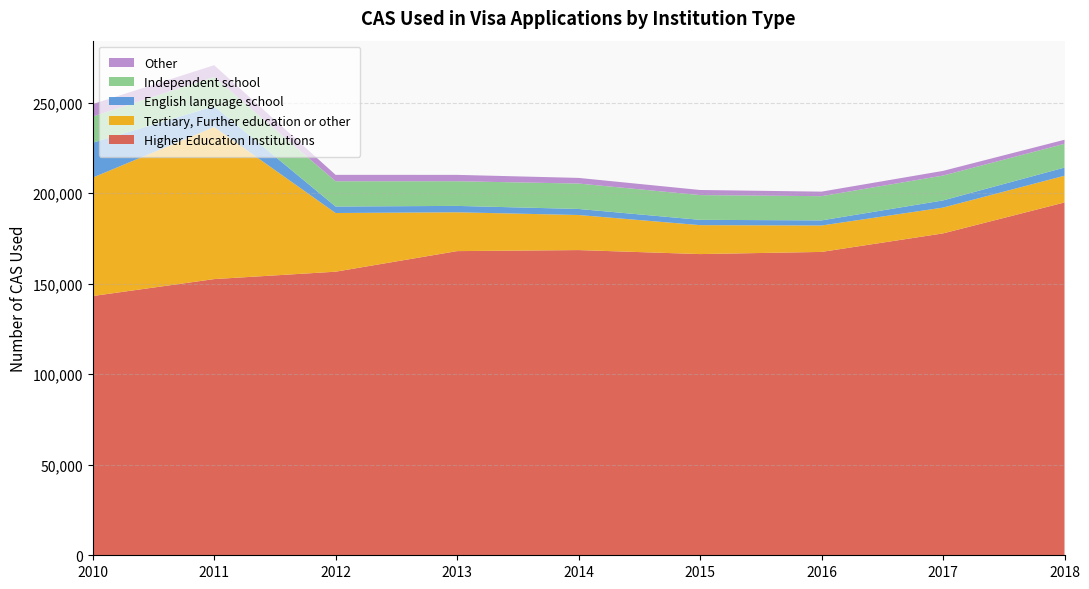

Reading left to right, transcribe all the data shown in this chart.

Higher Education Institutions: 2010=143177	2011=152536	2012=156627	2013=167990	2014=168561	2015=166353	2016=167547	2017=177770	2018=194859
Tertiary, Further education or other: 2010=65392	2011=83993	2012=32406	2013=21443	2014=19364	2015=15981	2016=14586	2017=14253	2018=14757
English language school: 2010=19253	2011=11476	2012=3589	2013=3532	2014=3351	2015=2930	2016=2828	2017=3962	2018=4523
Independent school: 2010=14479	2011=16169	2012=13937	2013=13617	2014=14034	2015=13674	2016=13374	2017=13735	2018=13114
Other: 2010=6866	2011=6510	2012=3548	2013=3517	2014=3111	2015=2810	2016=2505	2017=2572	2018=2233